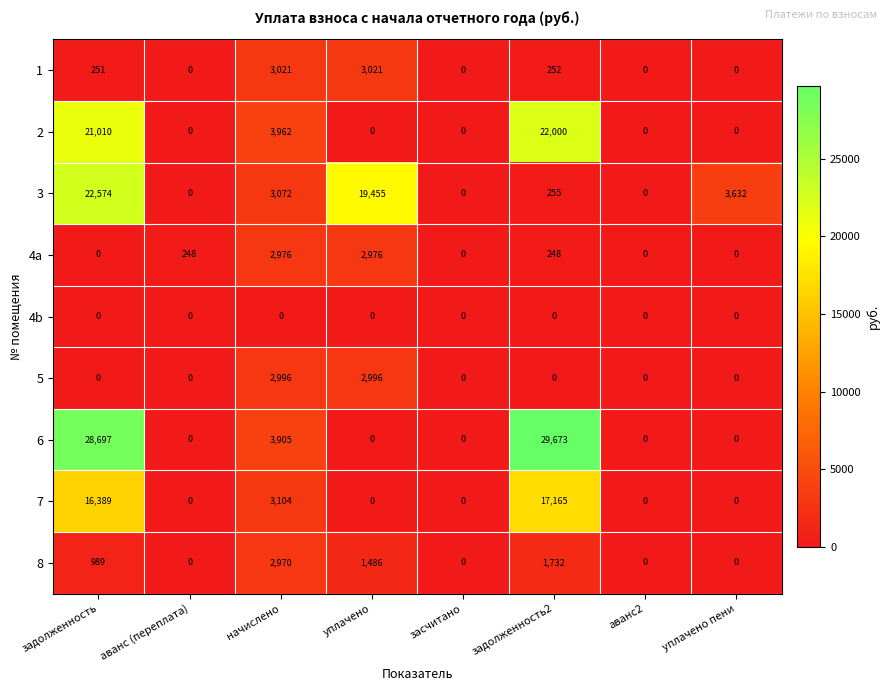

What is the difference between the second highest and minimum values in the 7 series?

16389